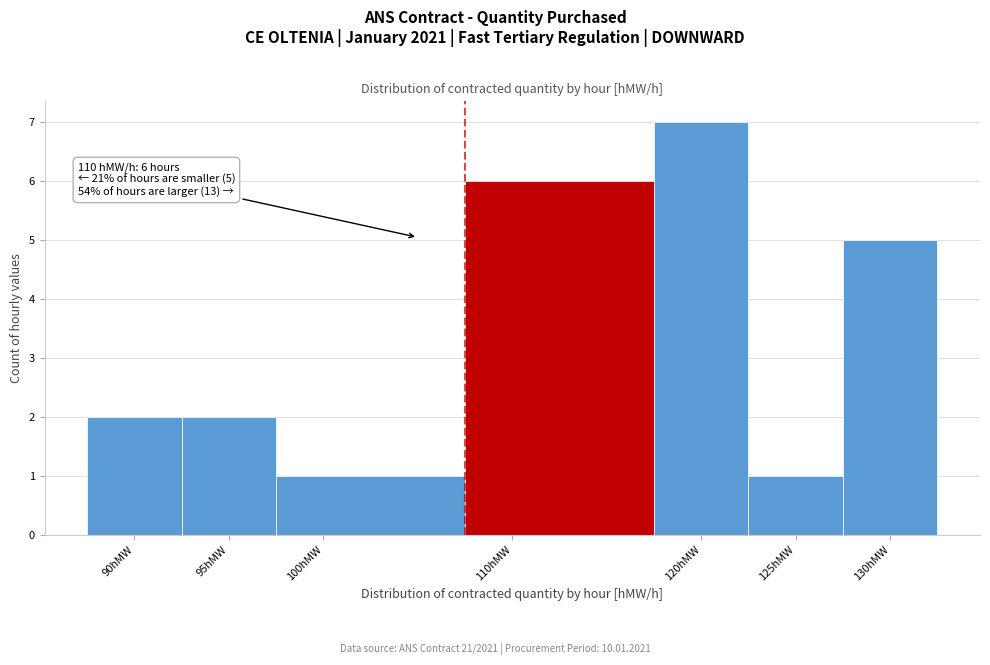

Which range on the x-axis has the tallest bar?

117.5 to 122.5